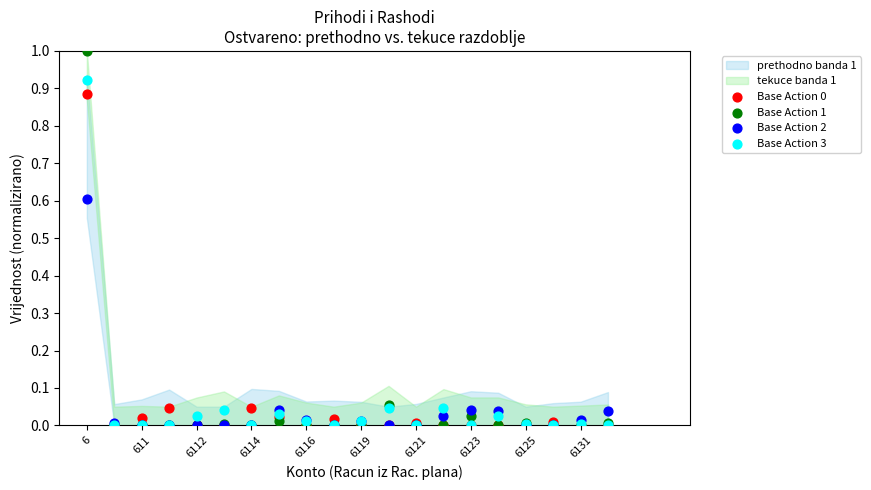

Which series has the widest spread of Y values?

Base Action 1